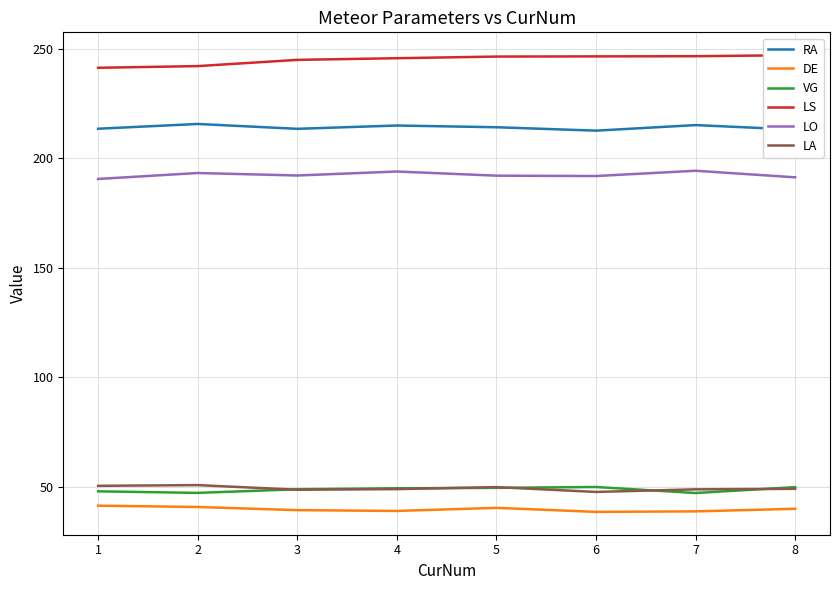

What is the value of the DE point at the 2nd from the left?

40.8